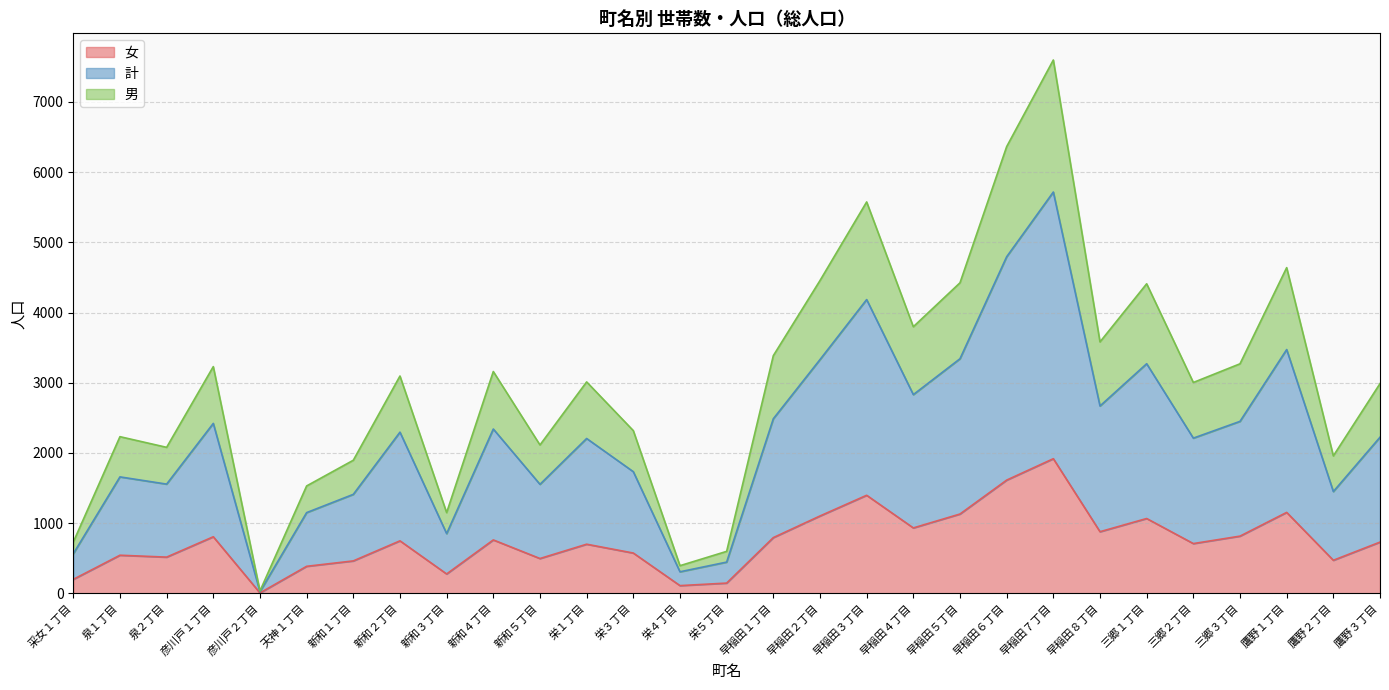

Between 彦川戸２丁目 and 鷹野３丁目, which is larger?

鷹野３丁目